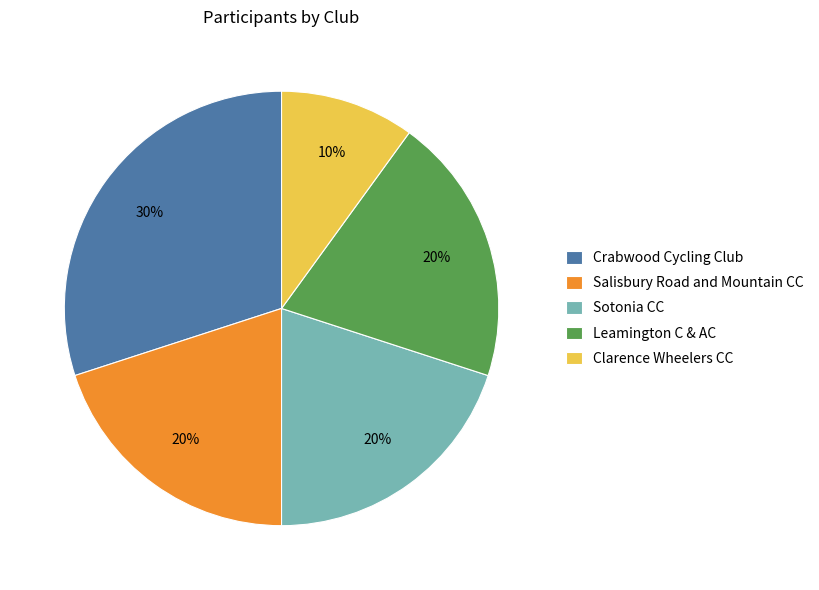

To the nearest percent, what percentage of the pie is Salisbury Road and Mountain CC?

20%